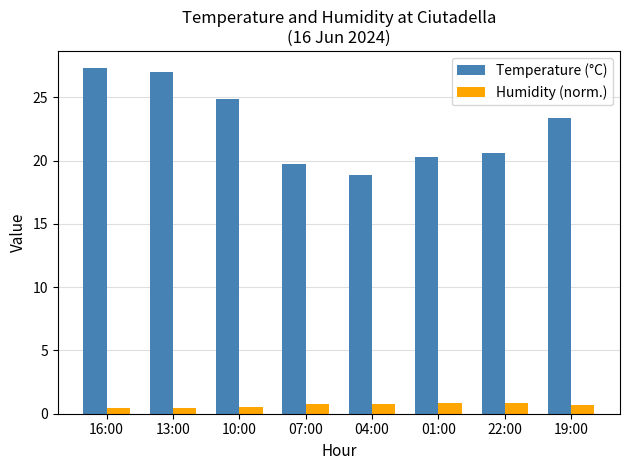

What is the sum of the Temperature (°C) values at 16:00 and 22:00?

47.9